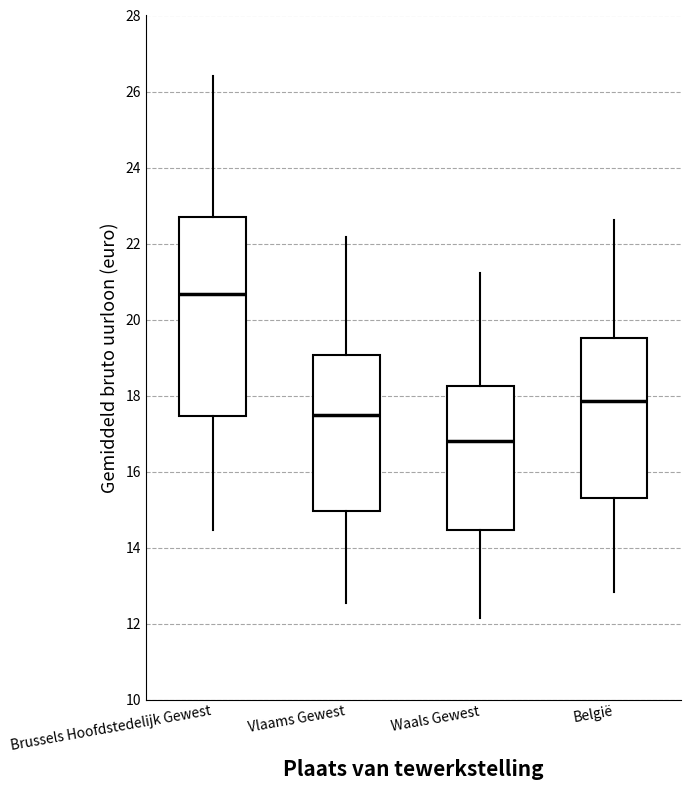

Where is the lower edge of the box for Vlaams Gewest on the y-axis? The values are not printed on the chart, so give them approximately, as read against the axis.

15.0